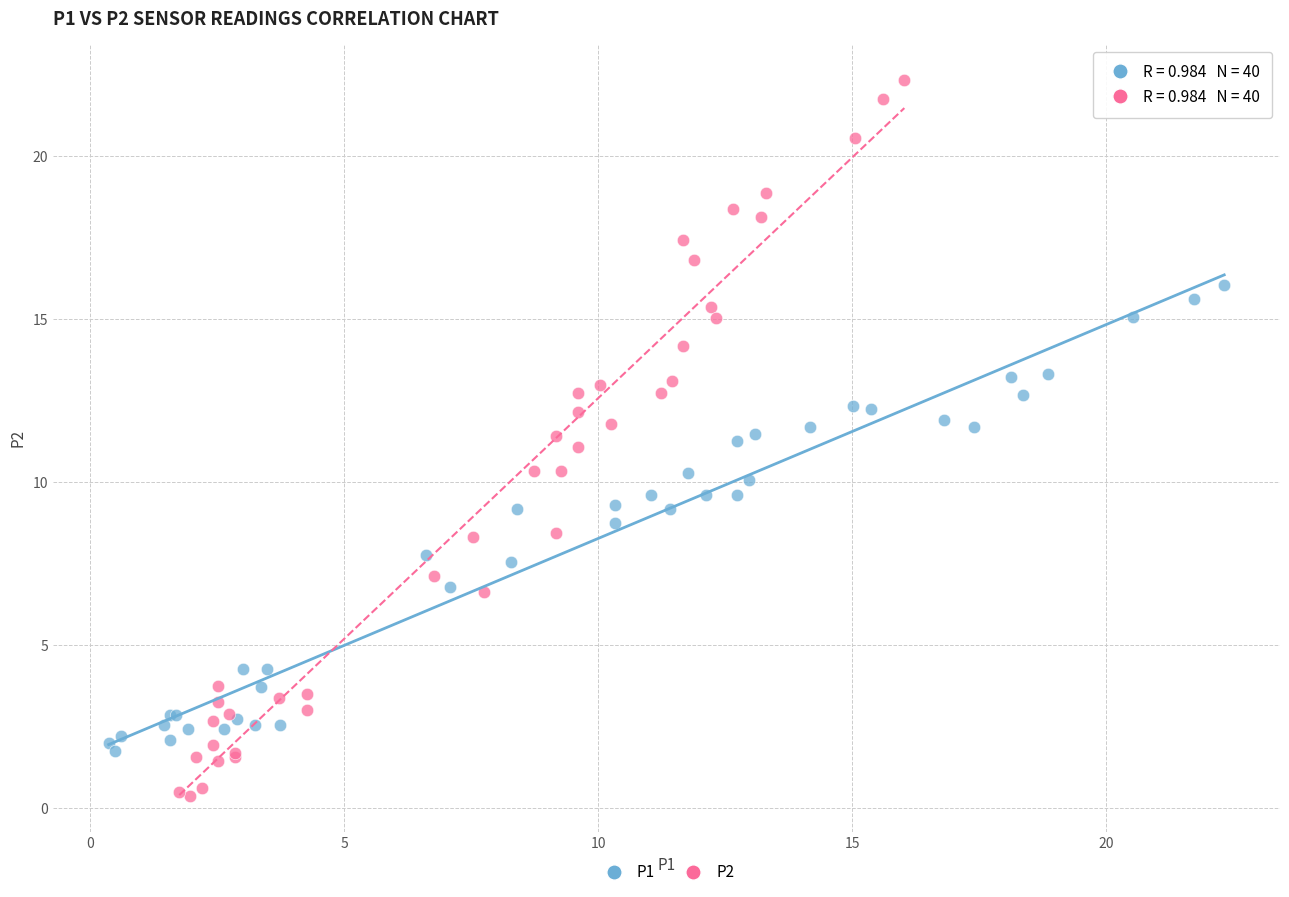

What are all the series names shown in the legend?

P1, P2